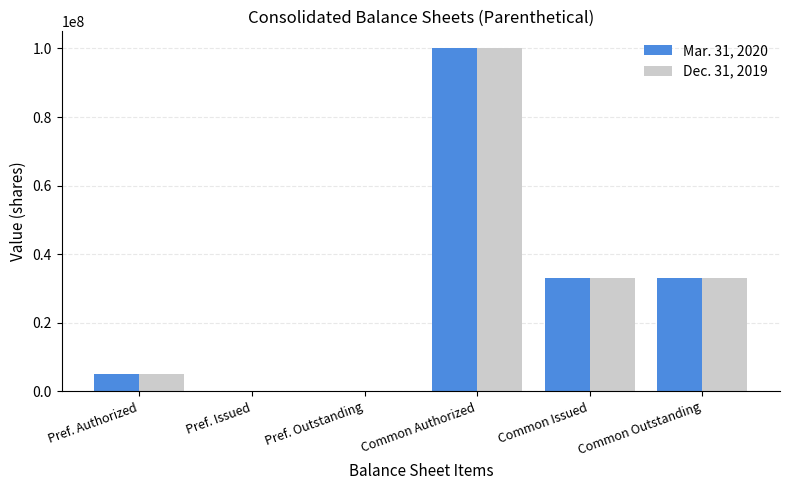

Reading left to right, what are all the values shown in this chart?

Mar. 31, 2020: 5000000	49626	49626	100000000	33128620	33128620
Dec. 31, 2019: 5000000	49626	49626	100000000	33128620	33128620